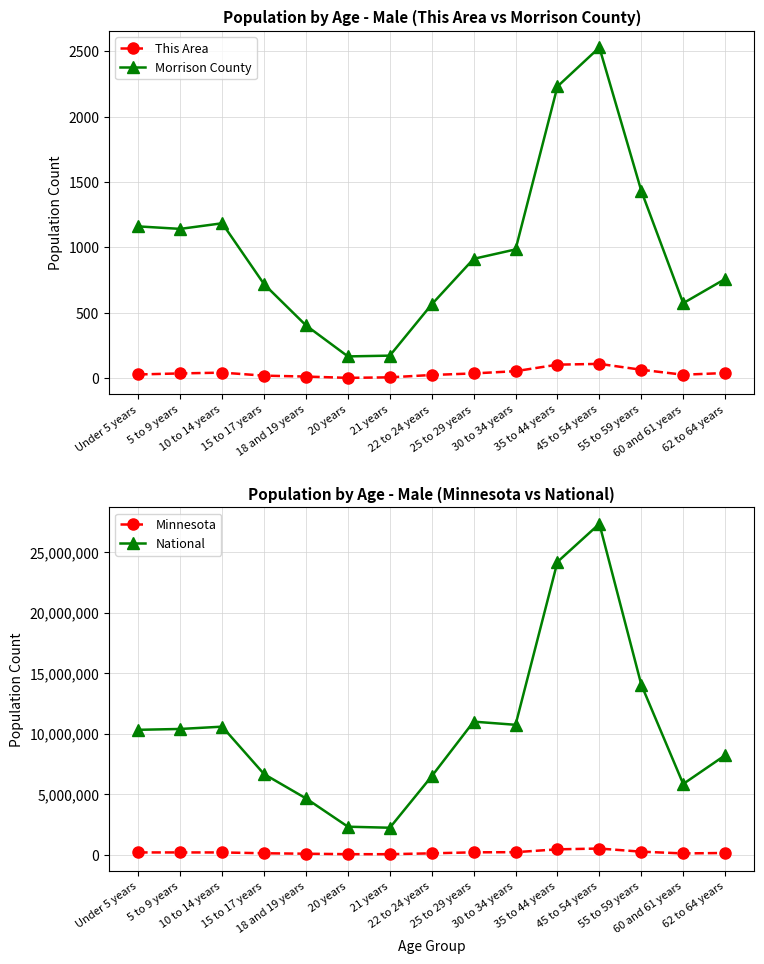

True or false: National and Morrison County cross at least once.

False